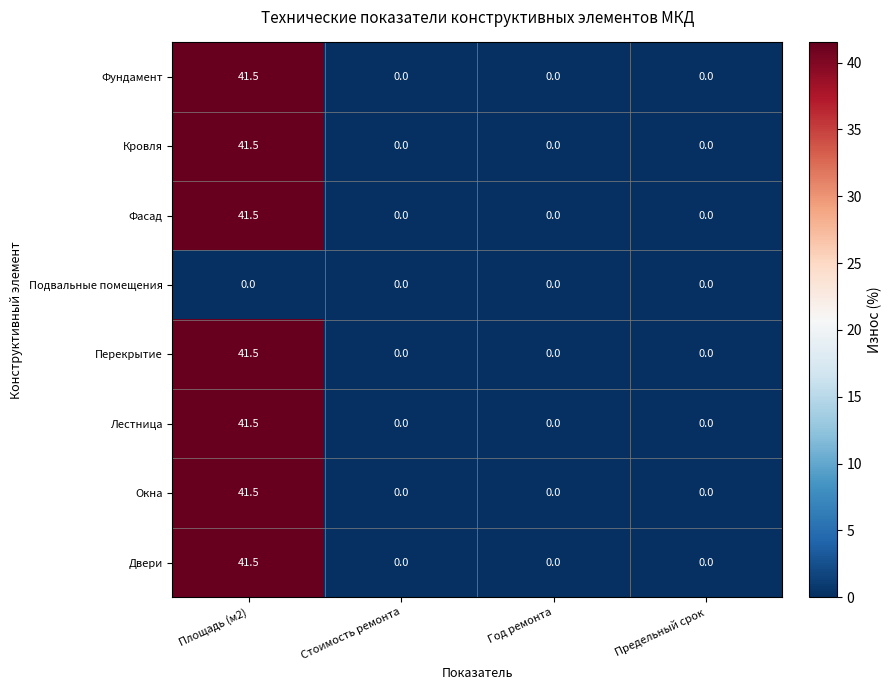

What is the spread (max minus min) of values at Площадь (м2)?

41.5